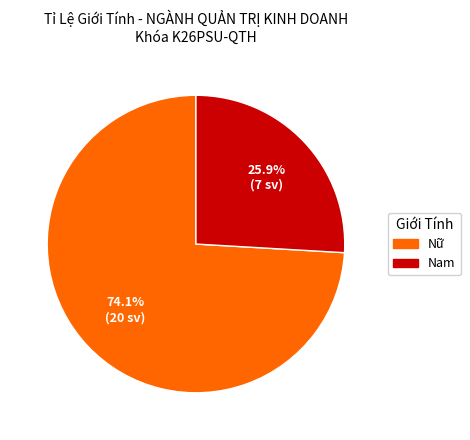

To the nearest percent, what is the difference between the Nam and Nữ slice percentages?

48%